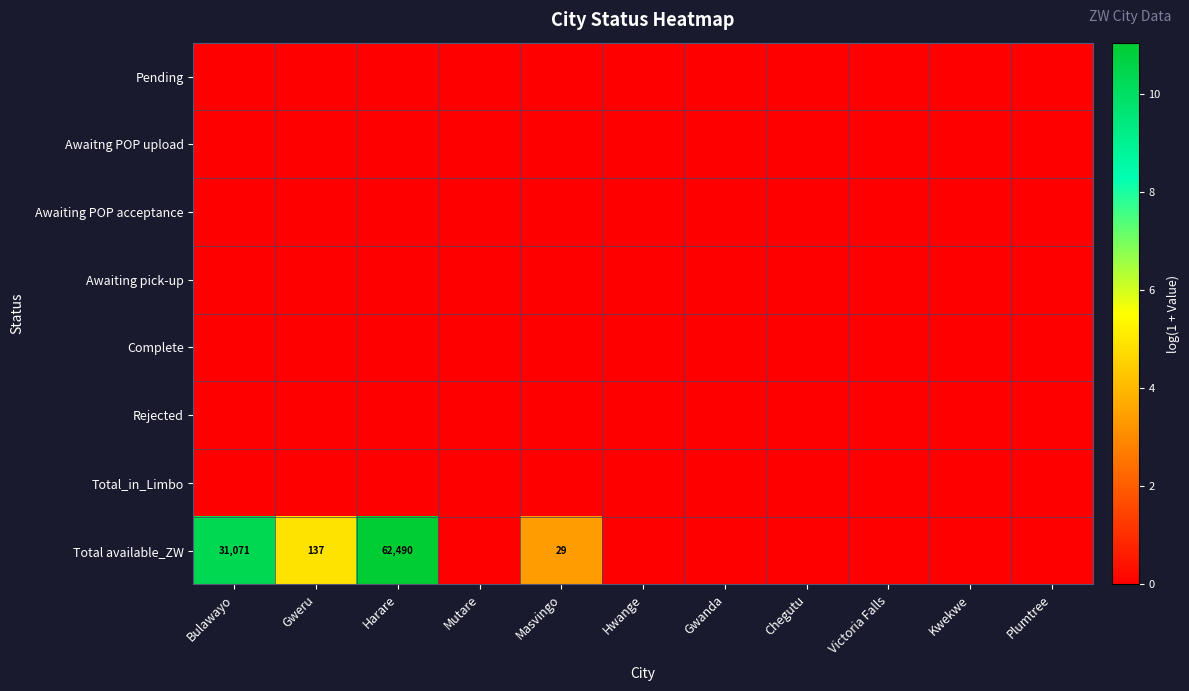

Is it true that Awaiting pick-up equals 0.0 at Gweru?

True